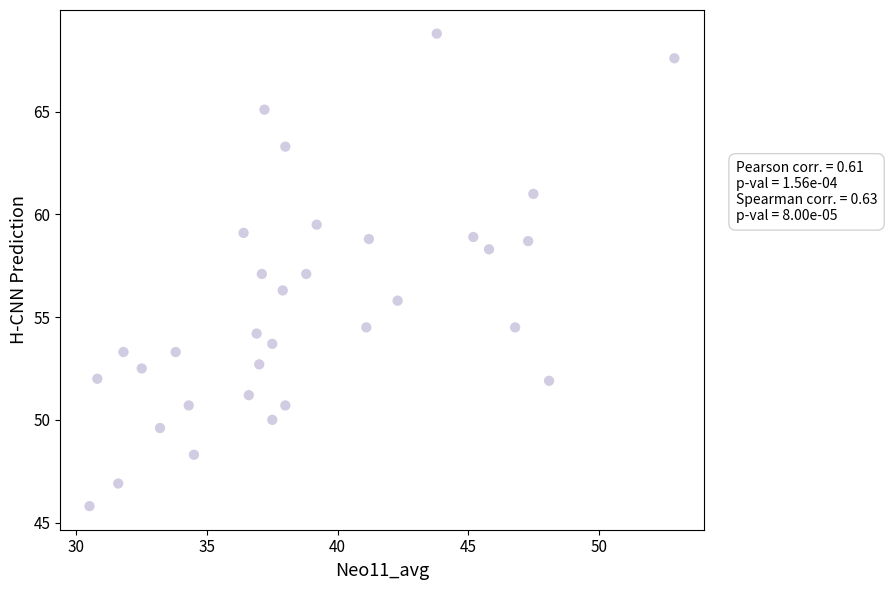

What is the range of Y values (max minus min)?

23.0